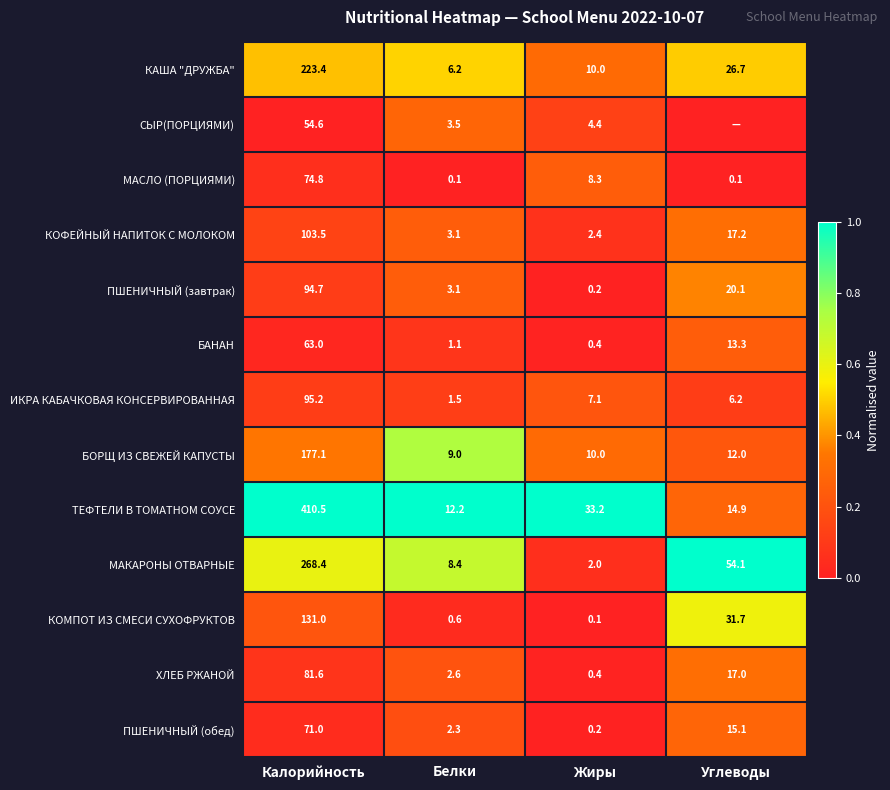

At which label does МАКАРОНЫ ОТВАРНЫЕ reach its minimum?

Жиры